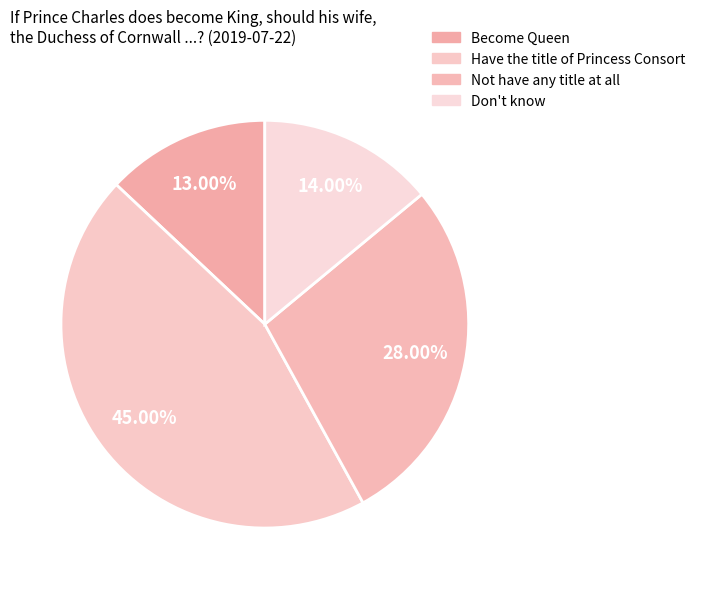

How many segments does this pie chart have?

4